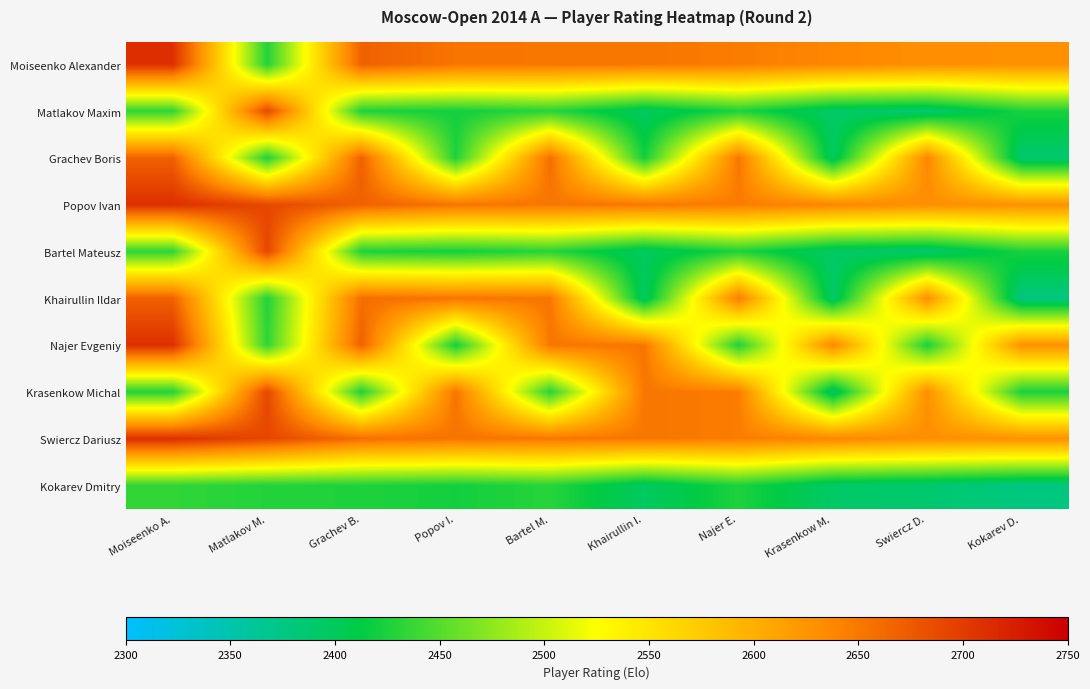

At how many categories does at least one series exceed 2472?

10